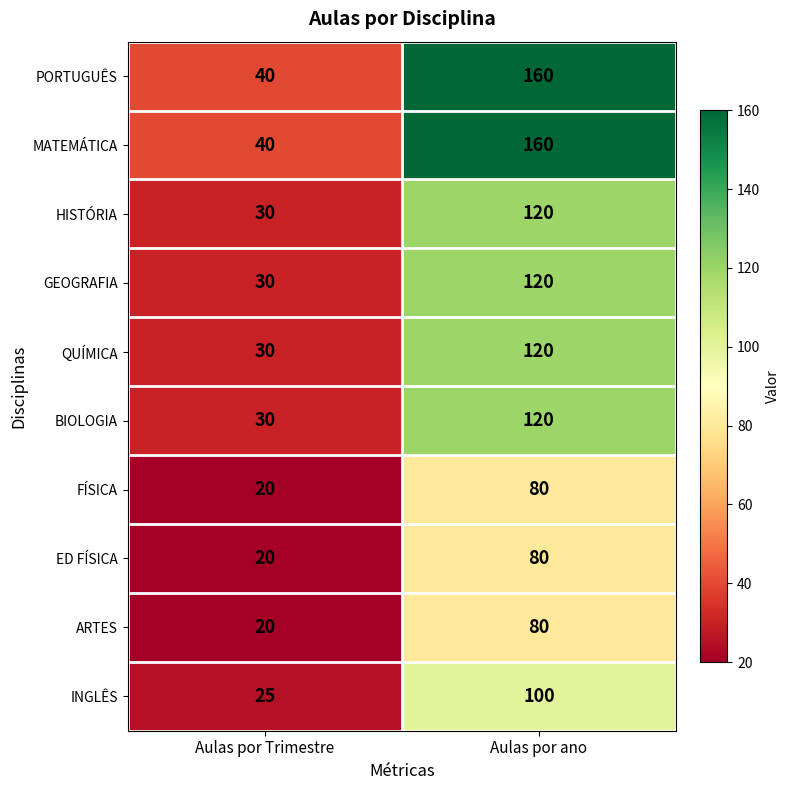

Is it true that ED FÍSICA equals 20 at Aulas por Trimestre?

True